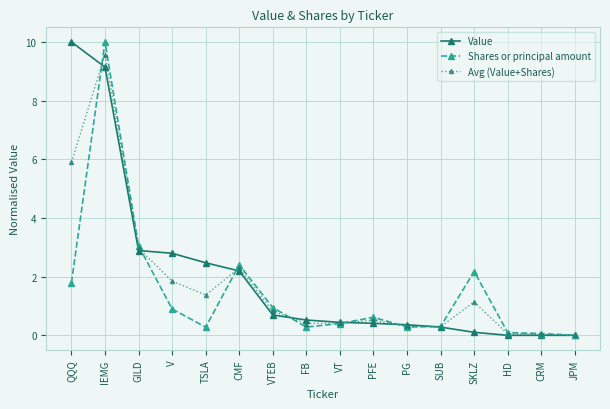

What position from the right is QQQ?

16